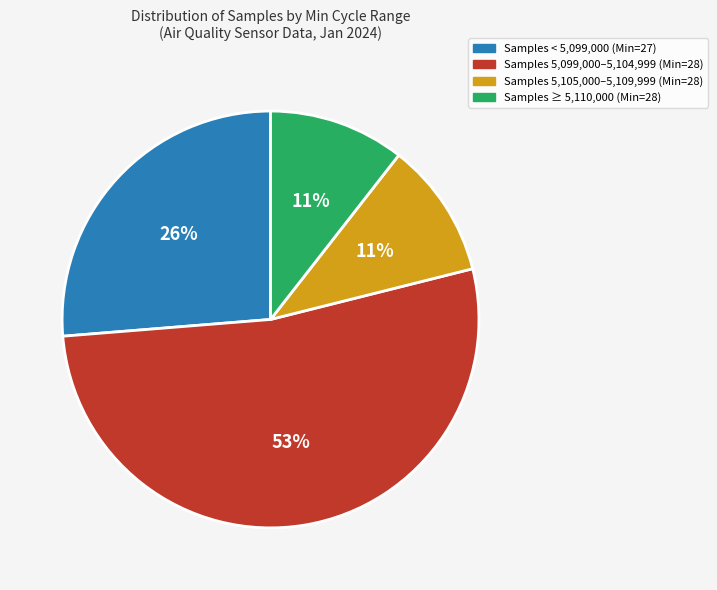

How many slices are in this pie chart?

4